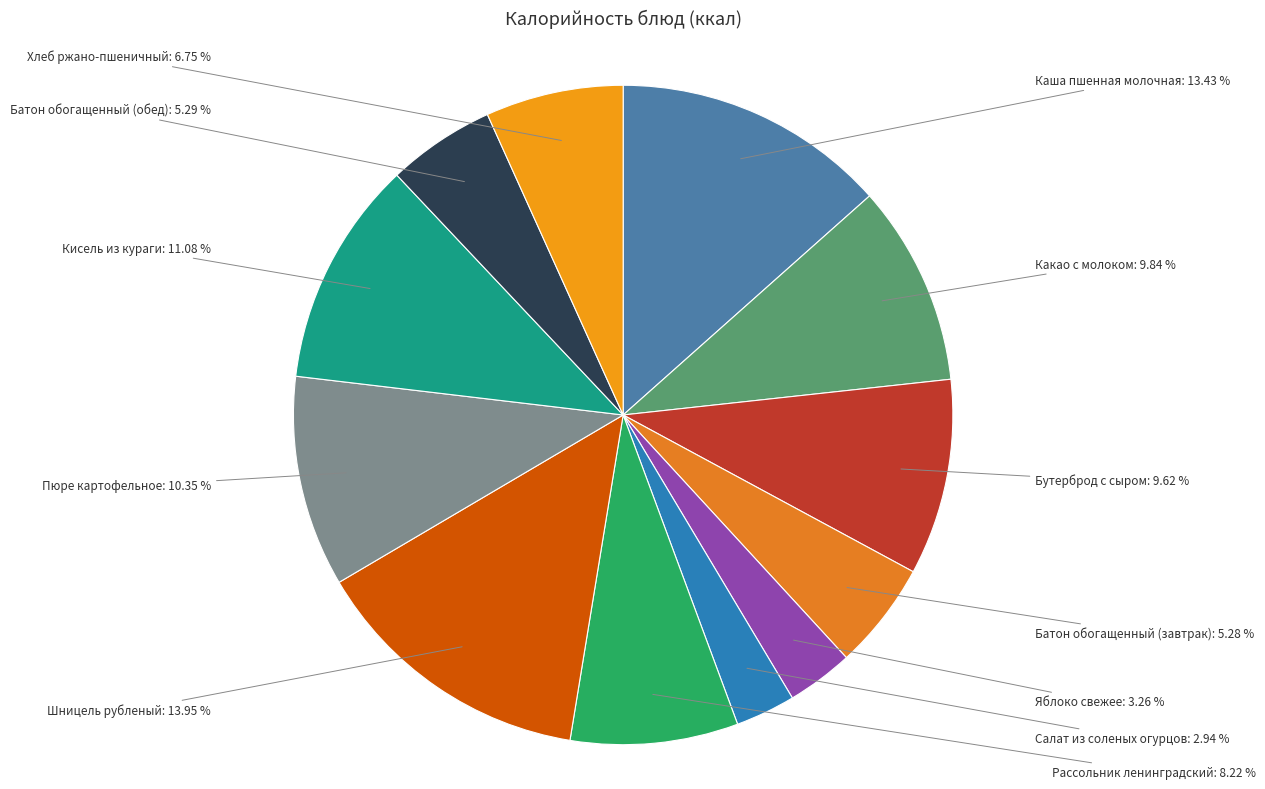

Is the sum of Каша пшенная молочная and Батон обогащенный (завтрак) greater than half?

No